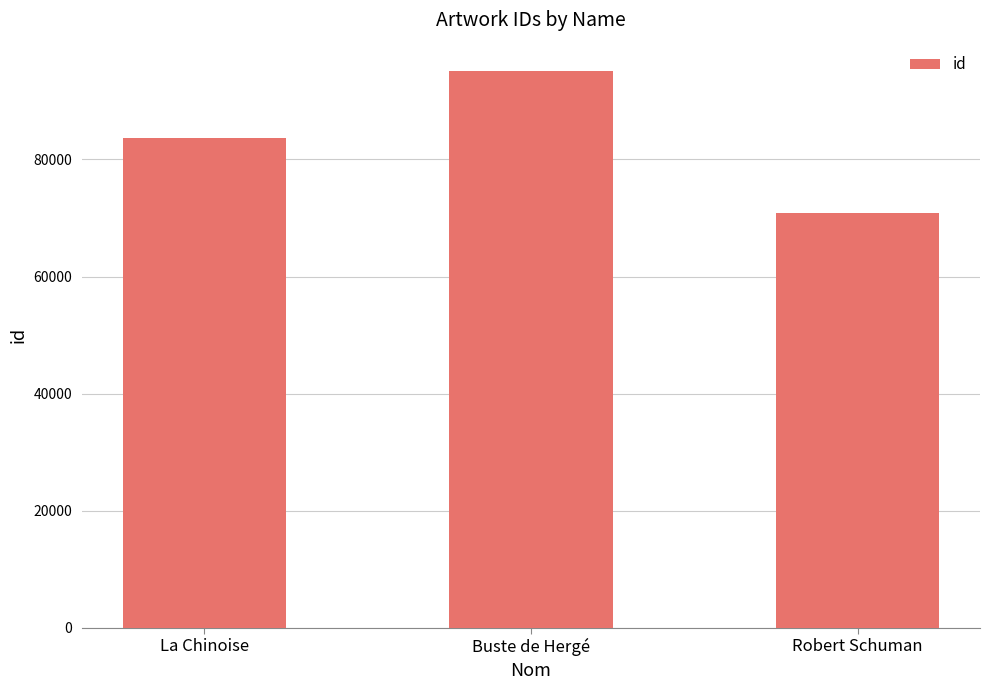

Reading right to left, list all the values displayed in this chart.

Robert Schuman=70873	Buste de Hergé=95176	La Chinoise=83672